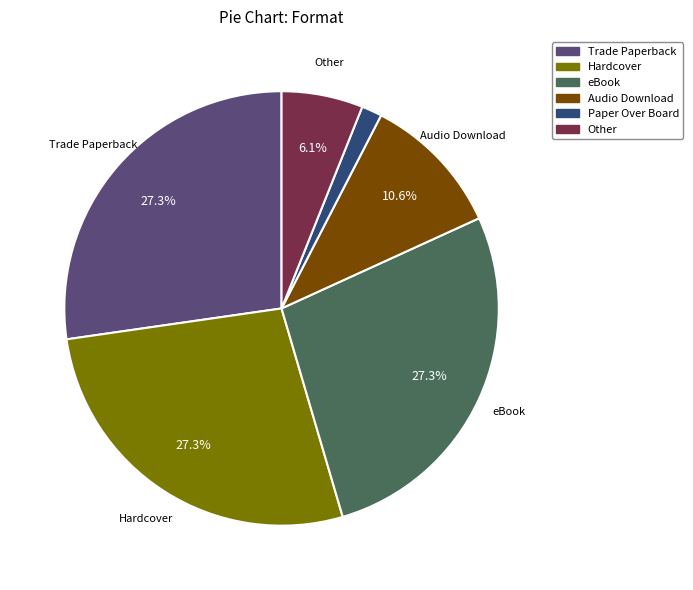

To the nearest percent, what is the combined percentage of Other and Audio Download?

17%